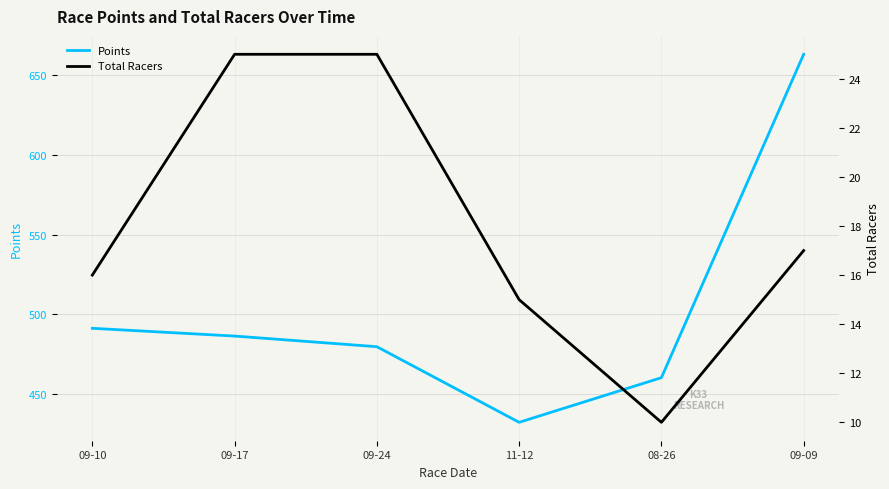

At which category is the sum across all series the highest?

09-09